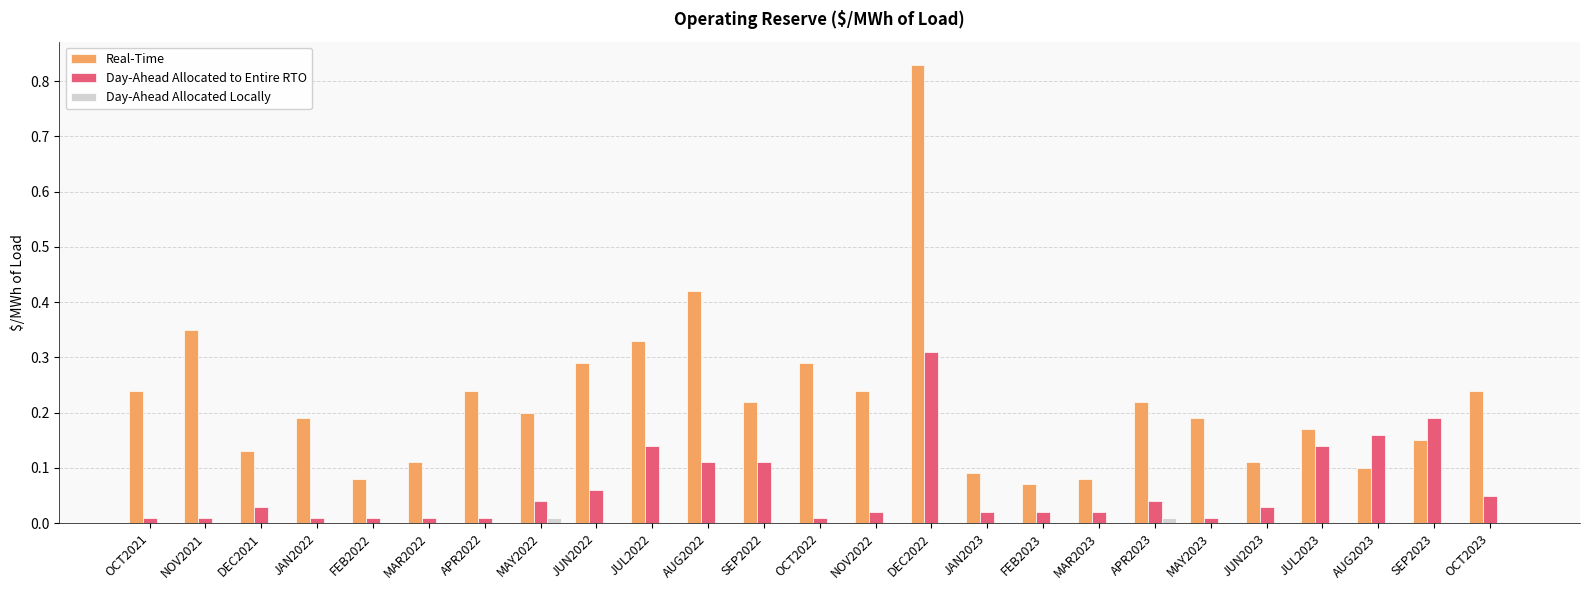

Which series has the largest total across all categories?

Real-Time